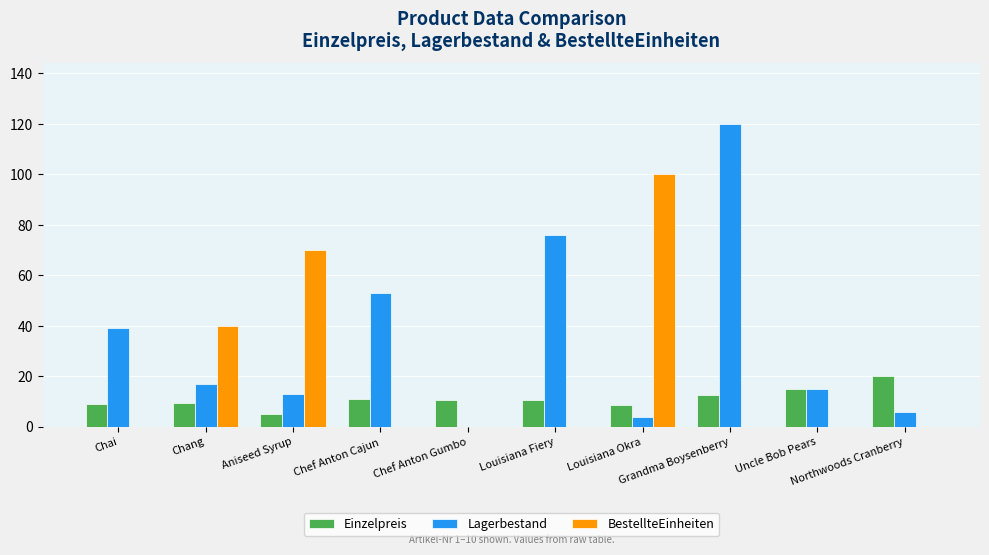

At which label is Lagerbestand closest to 60?

Chef Anton Cajun